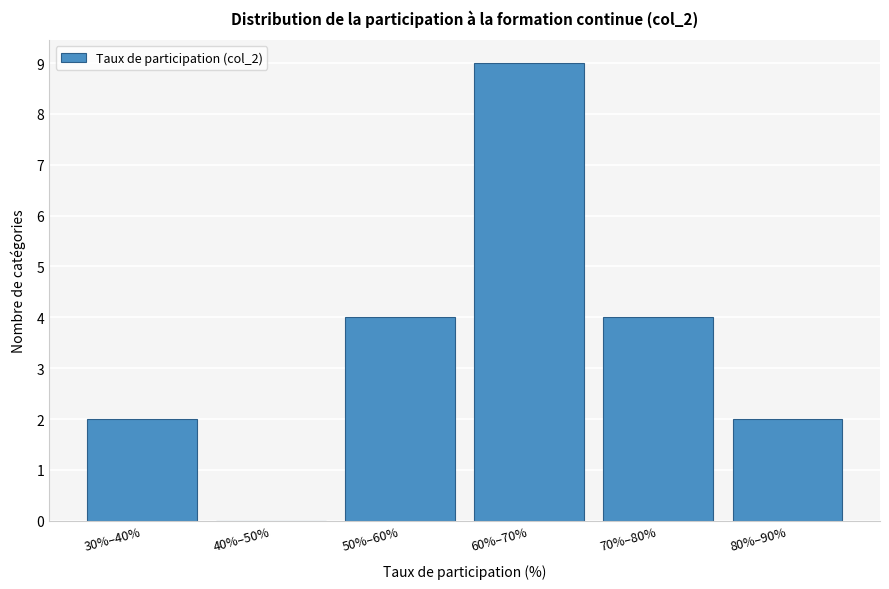

Reading right to left, what are all the values shown in this chart?

80%–90%=2	70%–80%=4	60%–70%=9	50%–60%=4	40%–50%=0	30%–40%=2